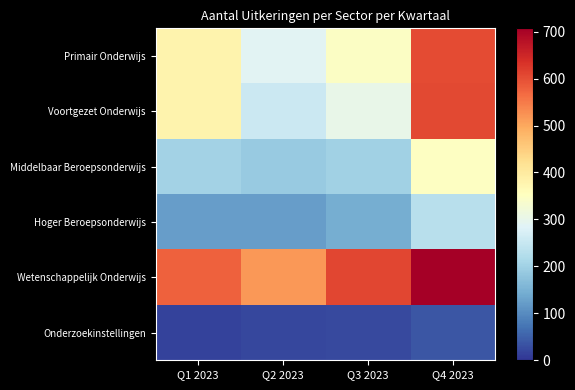

At which category is the sum across all series the highest?

Q4 2023